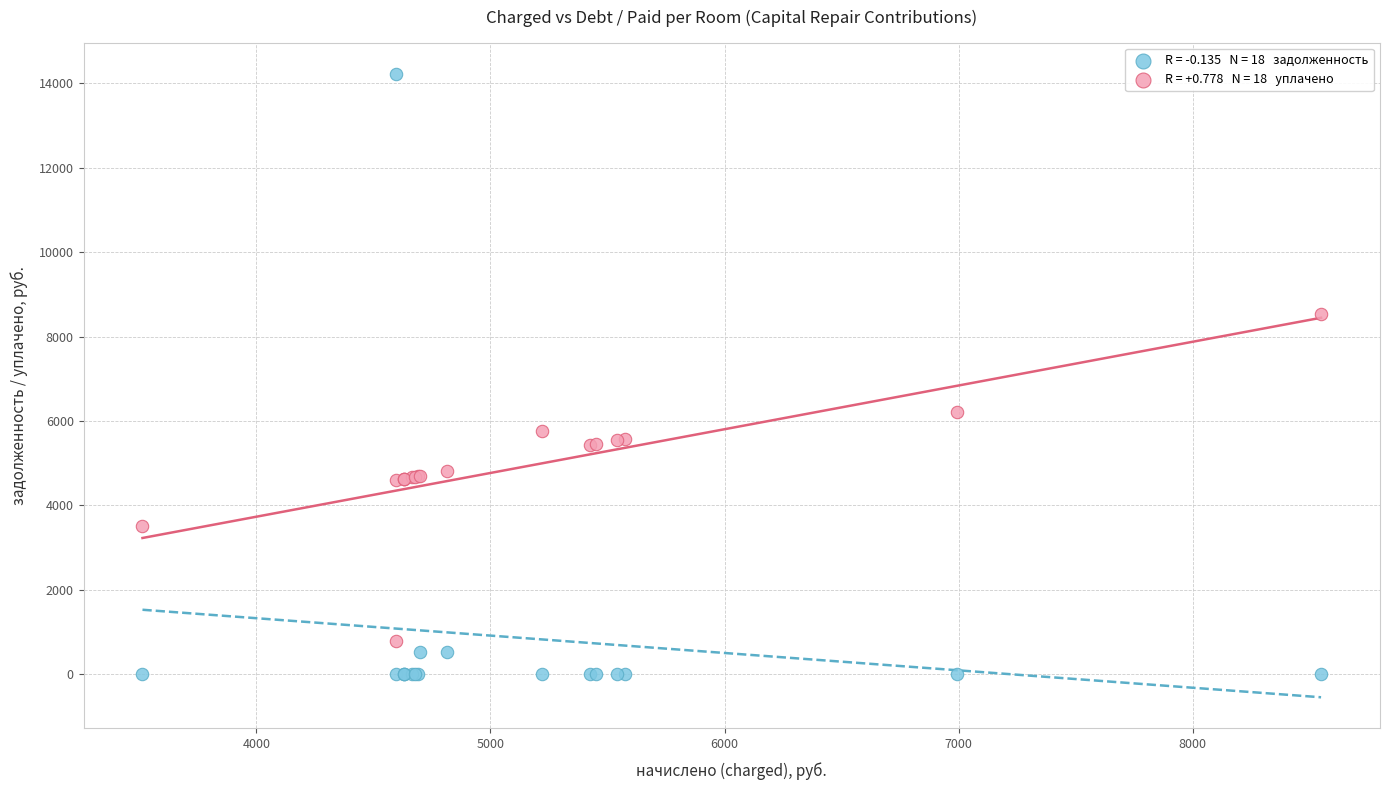

Across all series, what Y value is closest to 7114?

6215.7